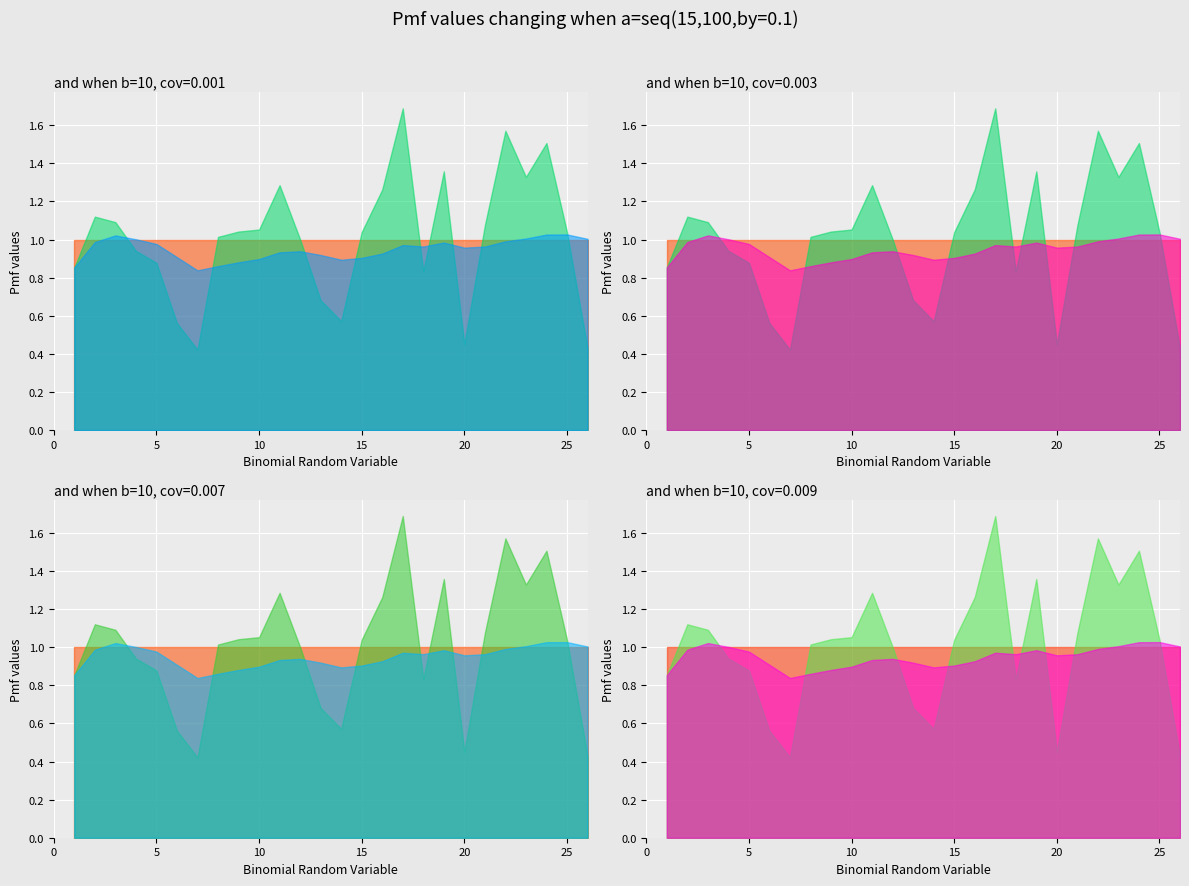

The 当天实际销售 series shows 8284.6 at 11. True or false?

False